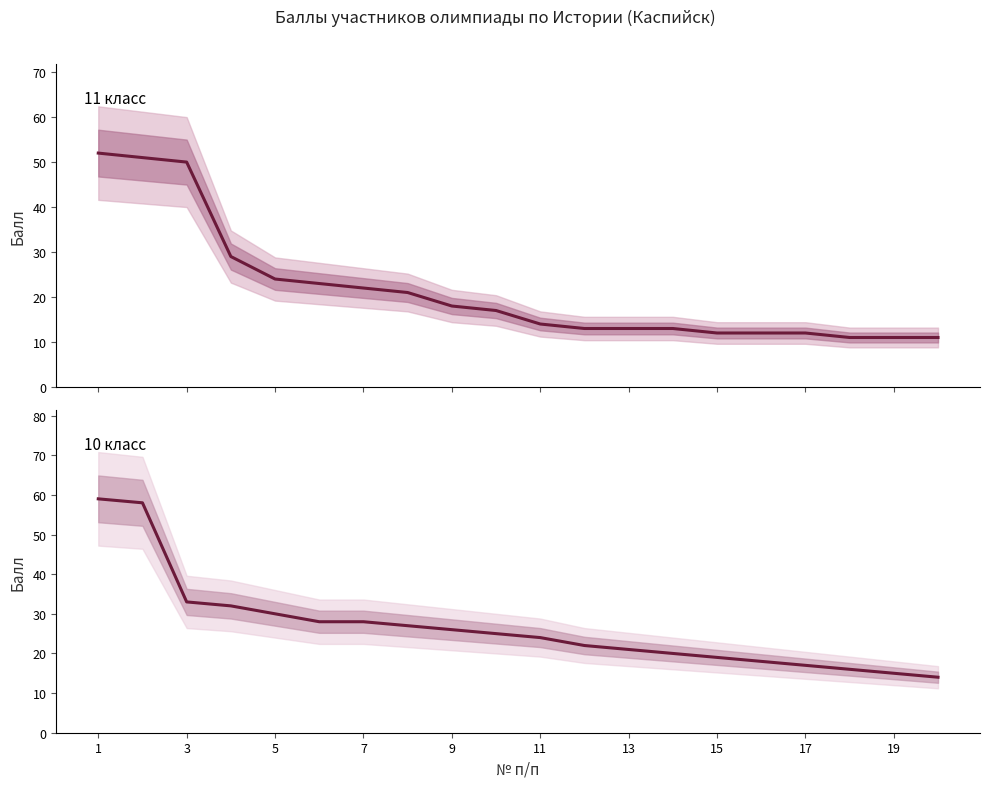

What is the sum of all 10 класс values?

532